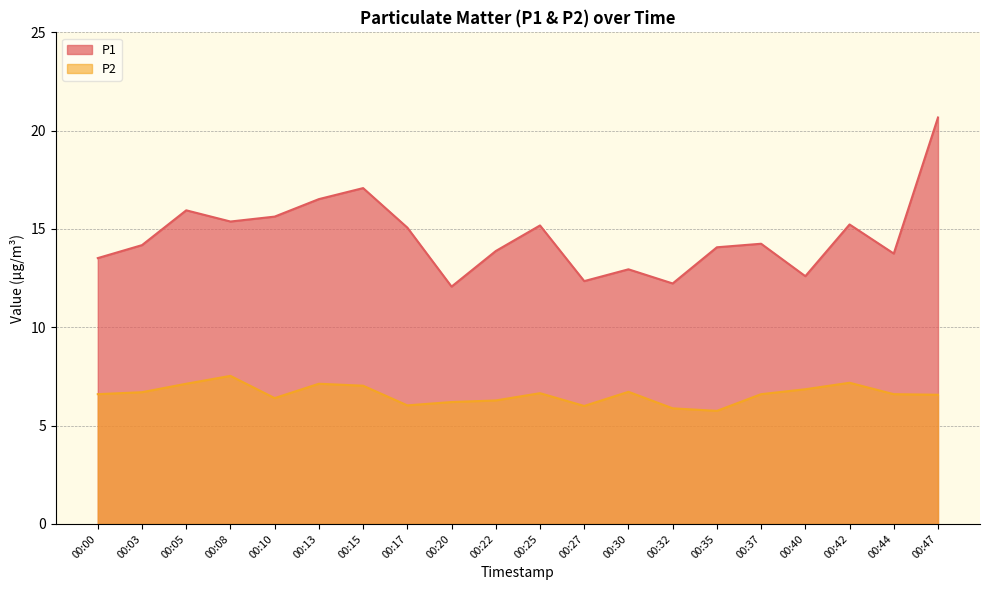

Which category has the lowest value across all series?

00:35